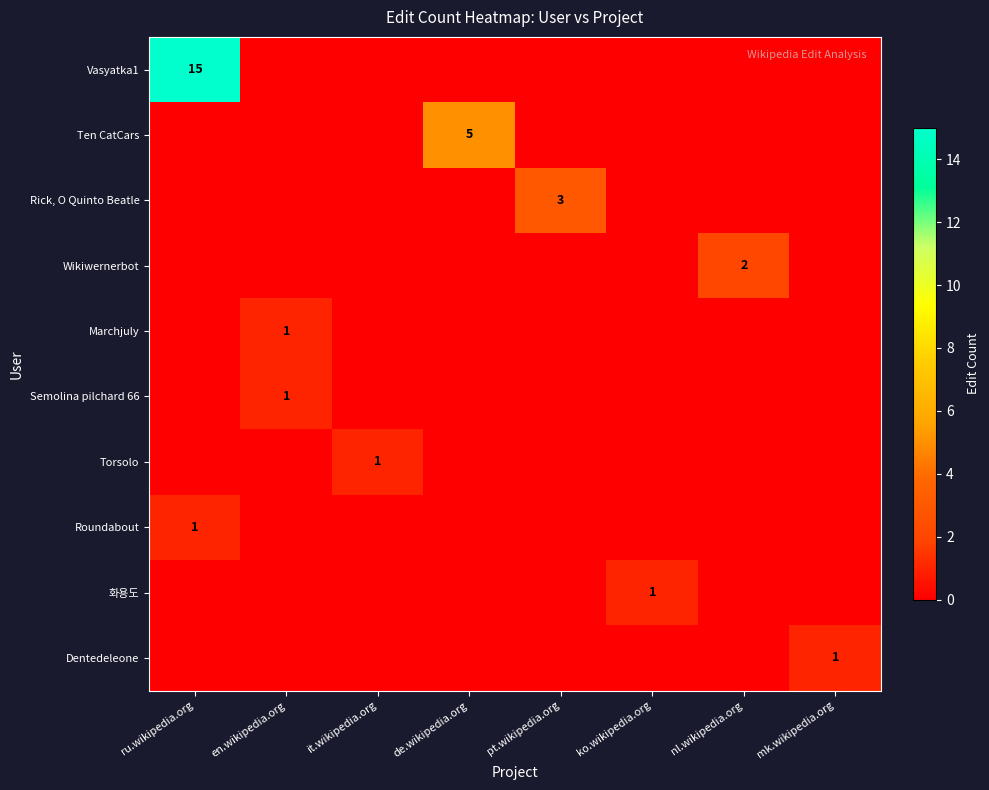

Is it true that Roundabout equals 0 at nl.wikipedia.org?

True